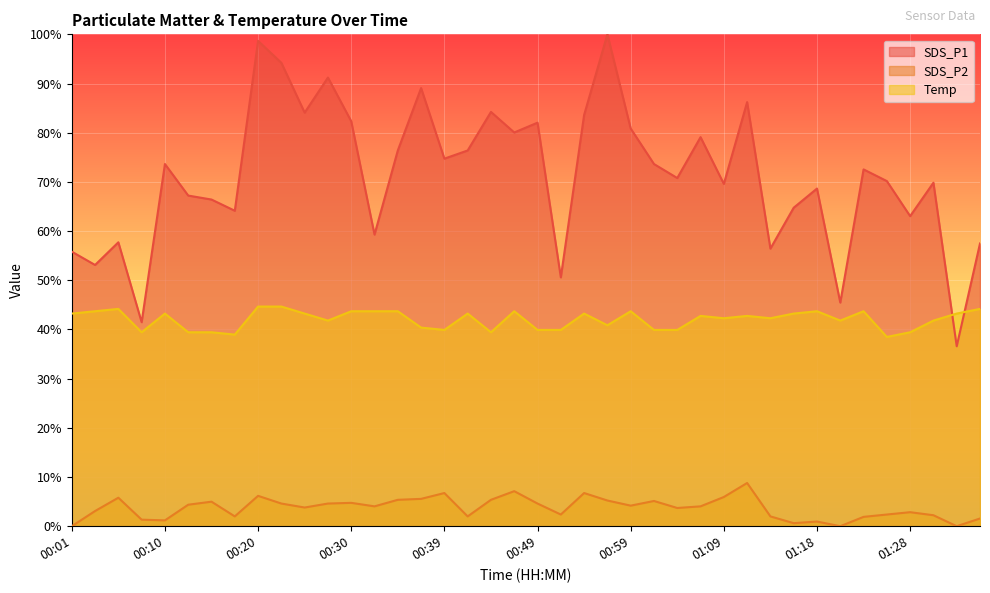

Reading left to right, list all the values displayed in this chart.

SDS_P1: 00:01=55.8	00:03=53.1	00:05=57.7	00:08=41.5	00:10=73.6	00:13=67.2	00:15=66.4	00:18=64.1	00:20=98.7	00:22=94.2	00:25=84.1	00:27=91.2	00:30=82.3	00:32=59.3	00:35=76.4	00:37=89.1	00:39=74.7	00:42=76.4	00:44=84.2	00:47=80.0	00:49=82.0	00:52=50.6	00:54=83.6	00:57=100.0	00:59=80.9	01:01=73.6	01:04=70.8	01:06=79.1	01:09=69.6	01:11=86.2	01:14=56.4	01:16=64.8	01:18=68.6	01:21=45.5	01:23=72.5	01:26=70.2	01:28=63.0	01:31=69.8	01:33=36.6	01:35=57.5
SDS_P2: 00:01=0.0	00:03=3.1	00:05=5.8	00:08=1.3	00:10=1.2	00:13=4.4	00:15=5.0	00:18=2.0	00:20=6.2	00:22=4.6	00:25=3.8	00:27=4.6	00:30=4.8	00:32=4.0	00:35=5.4	00:37=5.6	00:39=6.7	00:42=2.0	00:44=5.4	00:47=7.1	00:49=4.6	00:52=2.4	00:54=6.7	00:57=5.2	00:59=4.2	01:01=5.1	01:04=3.7	01:06=4.0	01:09=5.9	01:11=8.8	01:14=2.0	01:16=0.6	01:18=1.0	01:21=0.0	01:23=1.9	01:26=2.4	01:28=2.9	01:31=2.2	01:33=0.0	01:35=1.6
Temp: 00:01=43.2	00:03=43.7	00:05=44.2	00:08=39.4	00:10=43.2	00:13=39.4	00:15=39.4	00:18=39.0	00:20=44.7	00:22=44.7	00:25=43.2	00:27=41.8	00:30=43.7	00:32=43.7	00:35=43.7	00:37=40.4	00:39=39.9	00:42=43.2	00:44=39.4	00:47=43.7	00:49=39.9	00:52=39.9	00:54=43.2	00:57=40.9	00:59=43.7	01:01=39.9	01:04=39.9	01:06=42.8	01:09=42.3	01:11=42.8	01:14=42.3	01:16=43.2	01:18=43.7	01:21=41.8	01:23=43.7	01:26=38.5	01:28=39.4	01:31=41.8	01:33=43.2	01:35=44.2